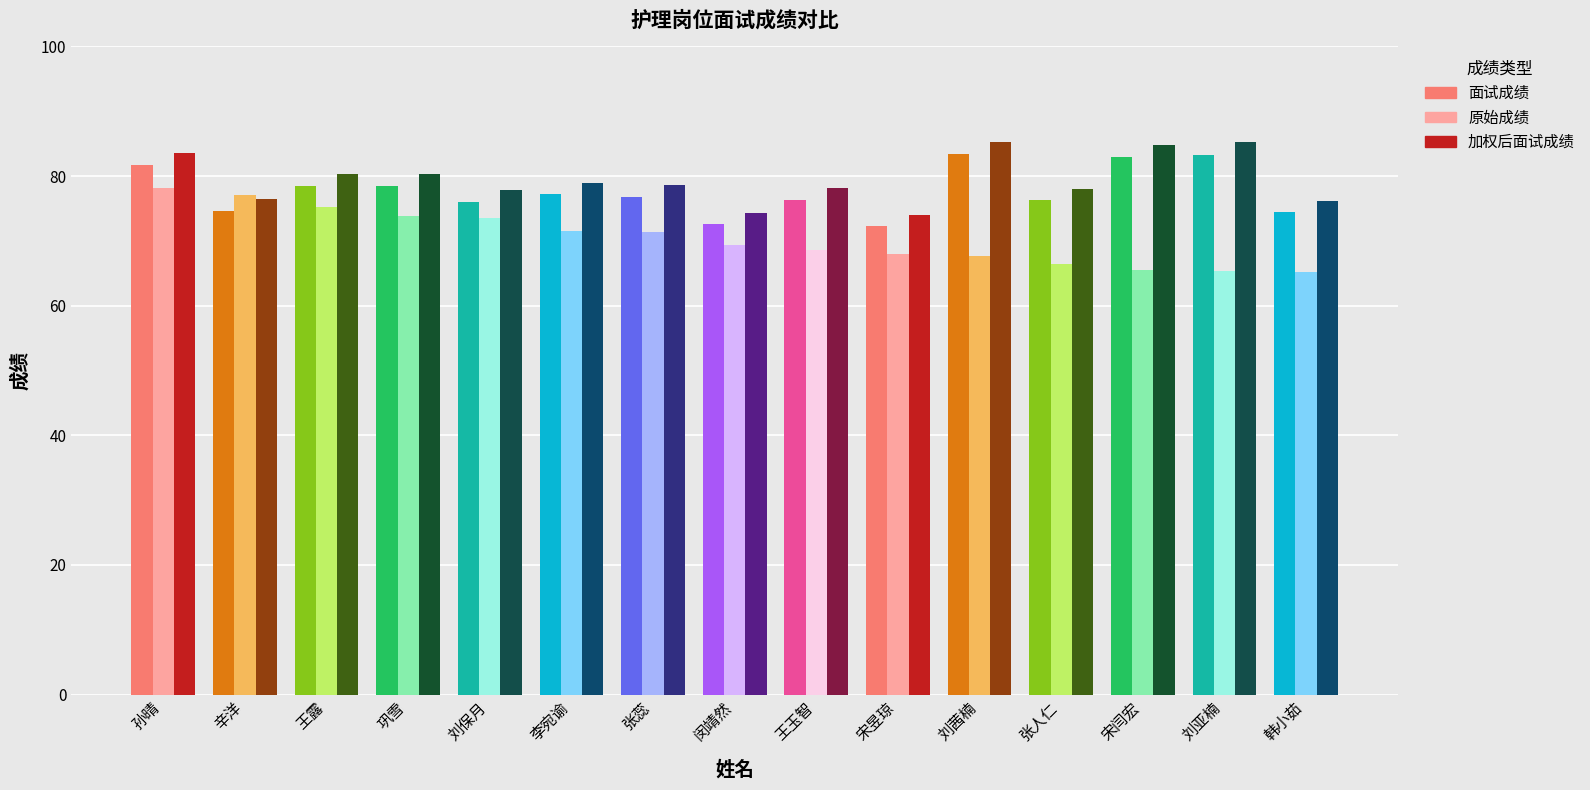

Which series changed the most between 宋昱琼 and 宋闫宏?

加权后面试成绩